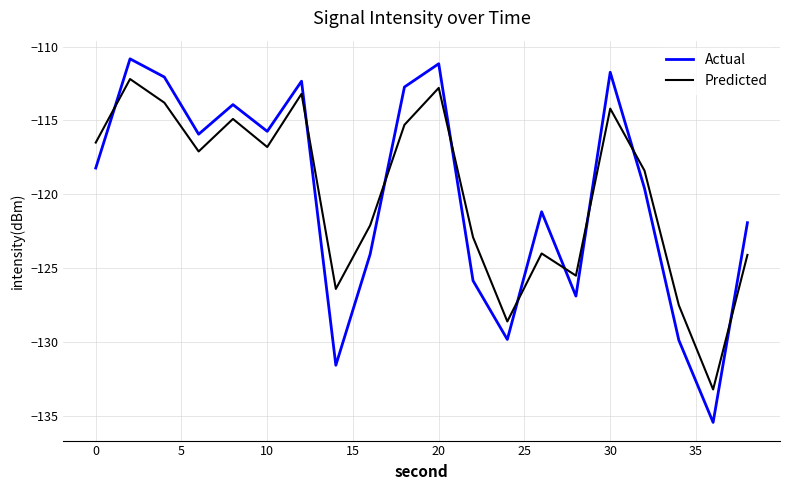

Which series has the widest spread of values?

Actual